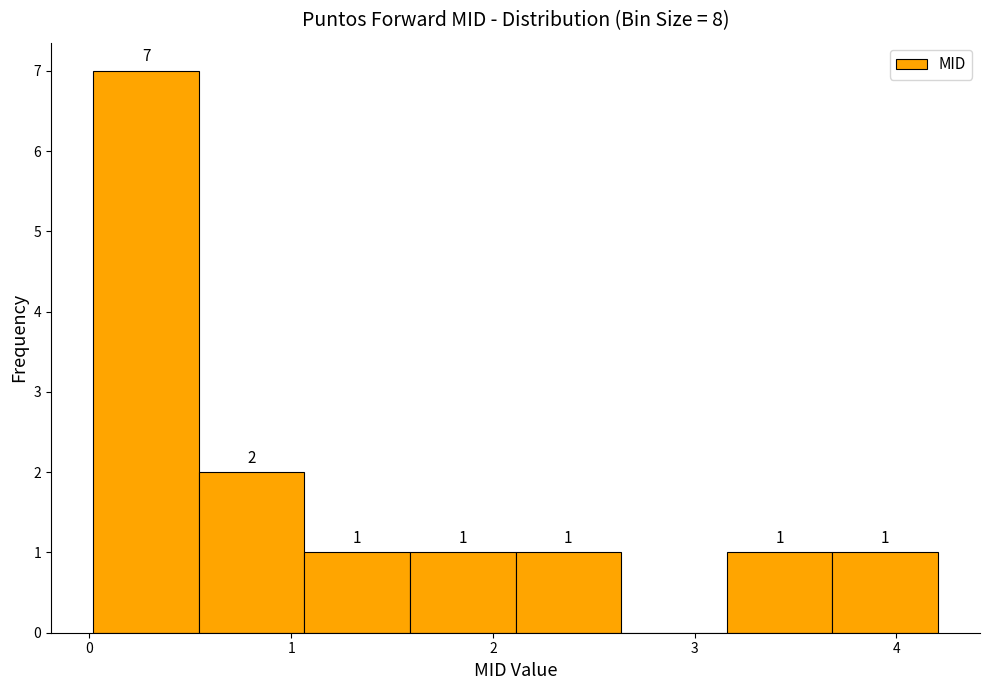

Which range on the x-axis has the tallest bar?

0.0 to 0.5